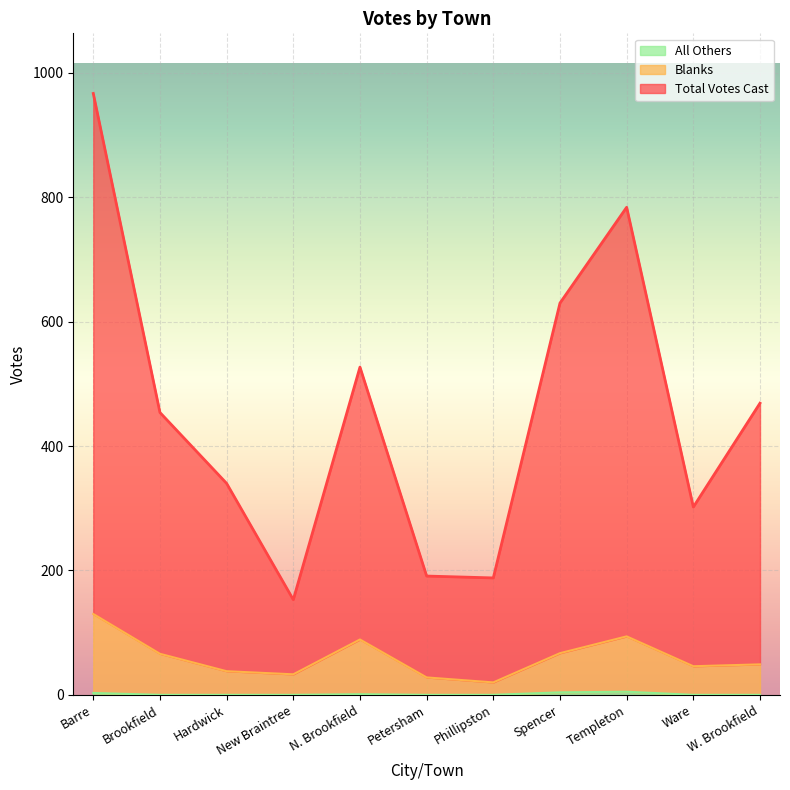

What is the label of the 9th point from the left?

Templeton